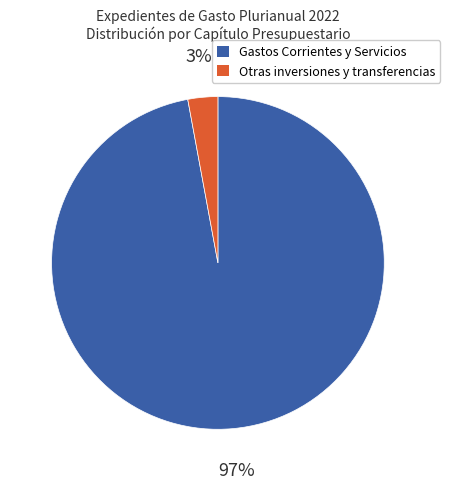

To the nearest percent, what is the average slice percentage?

50%